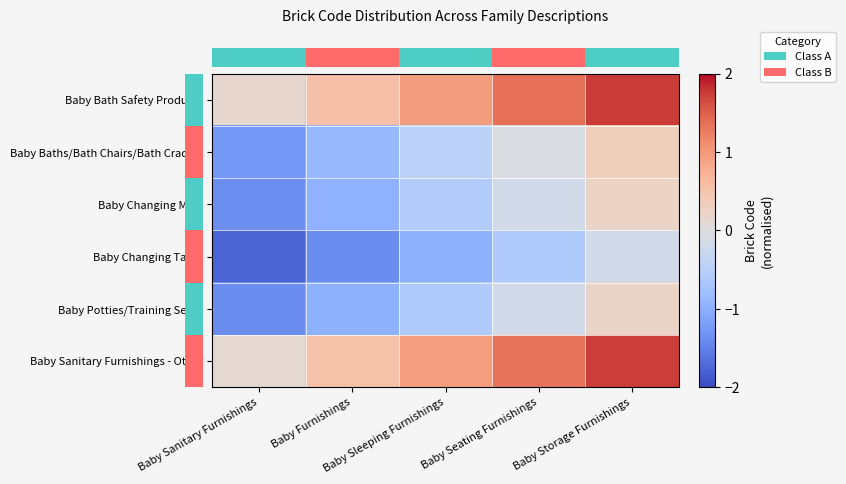

How many series are shown in this chart?

6